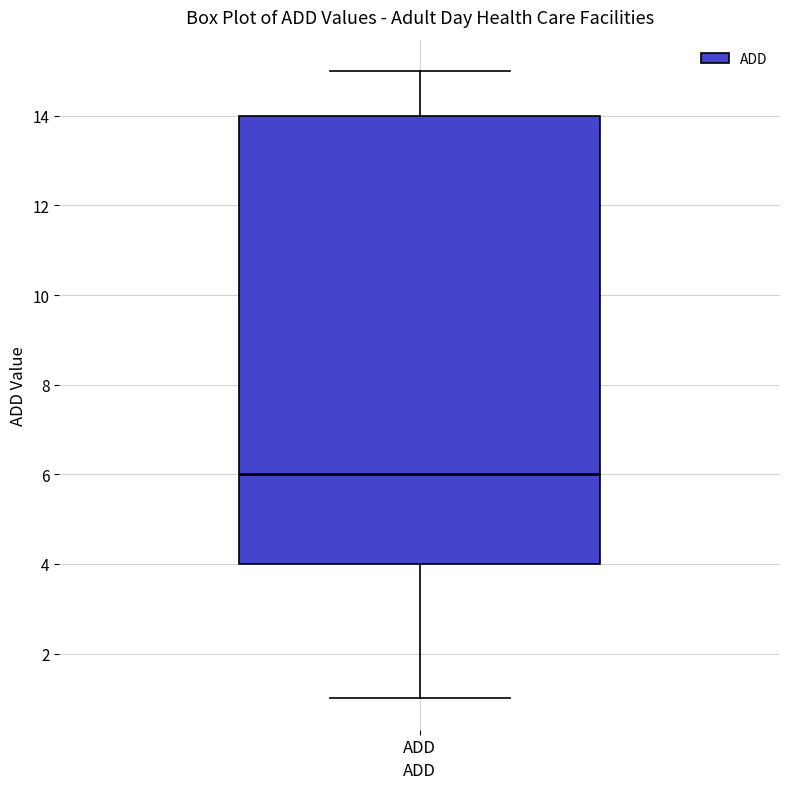

Read this box plot against the y-axis: the position of the median line, the range covered by the box, and the ends of both whiskers. The values are not printed on the chart, so give them approximately, as read against the axis.

median 6, box 4 to 14, whiskers 1 to 15